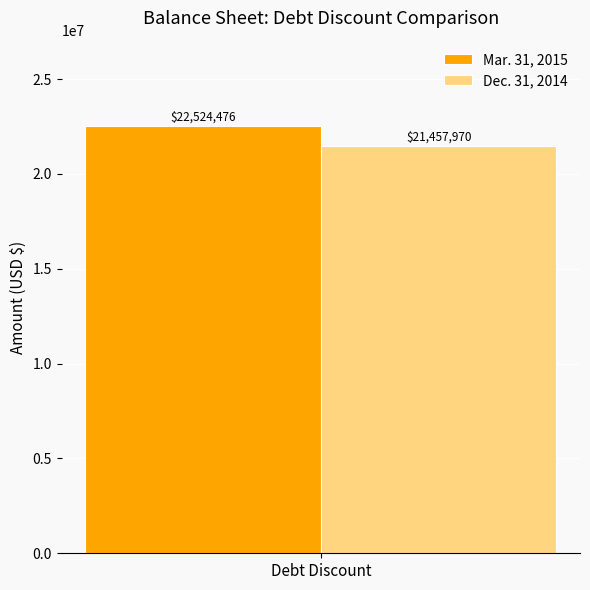

What is the greatest value displayed?

22524476